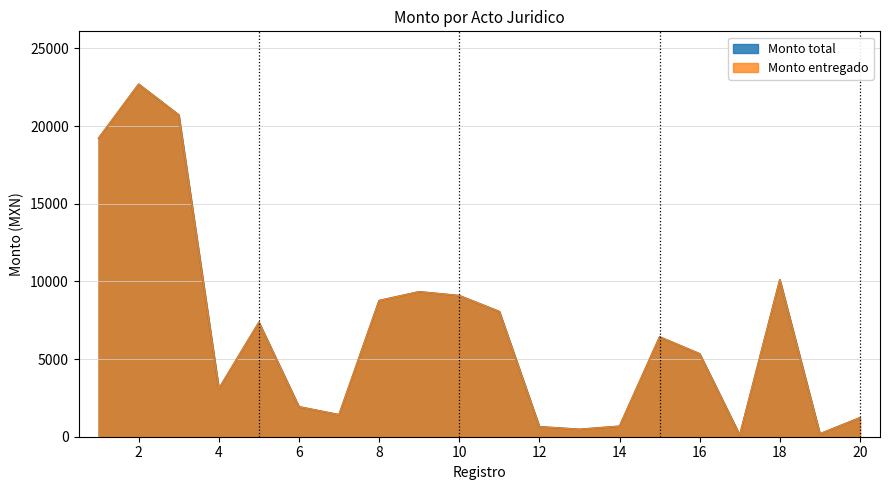

Reading left to right, list all the values displayed in this chart.

Monto total: 1=19216.5	2=22696.0	3=20715.4	4=3086.9	5=7363.0	6=1926.0	7=1415.0	8=8764.0	9=9333.0	10=9083.4	11=8058.4	12=641.4	13=475.3	14=675.0	15=6424.9	16=5337.9	17=103.6	18=10103.3	19=180.9	20=1221.5
Monto entregado: 1=19216.5	2=22696.0	3=20715.4	4=3086.9	5=7363.0	6=1926.0	7=1415.0	8=8764.0	9=9333.0	10=9083.4	11=8058.4	12=641.4	13=475.0	14=675.0	15=6424.9	16=5337.9	17=103.6	18=10103.3	19=180.9	20=1221.5